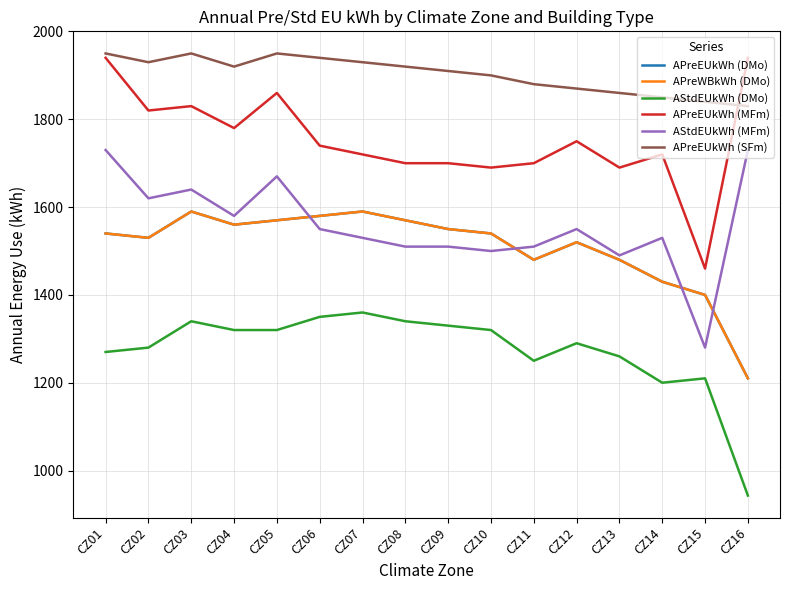

Does the chart display data point markers on the line(s)?

No